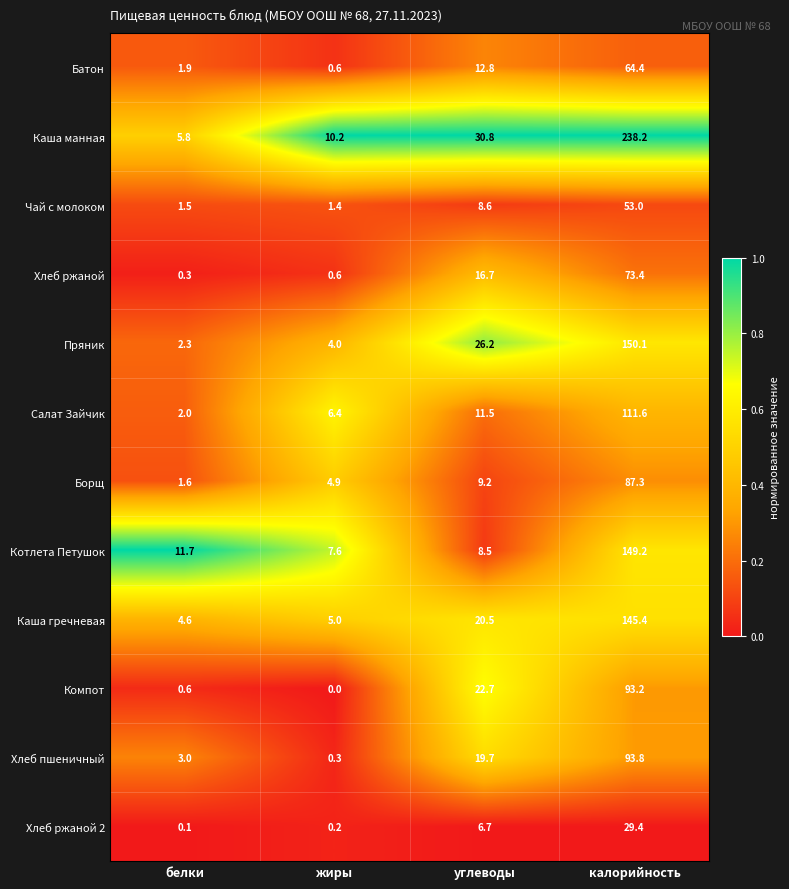

How many categories are shown in the chart?

4